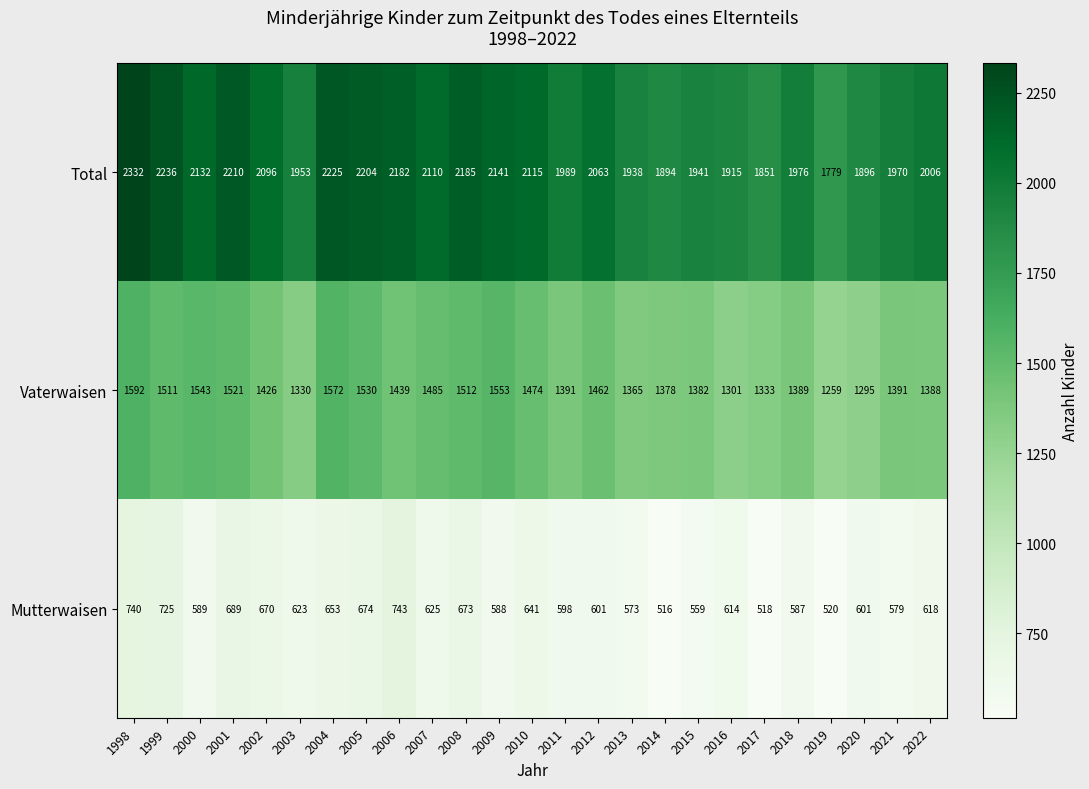

Count the number of data series in this chart.

3